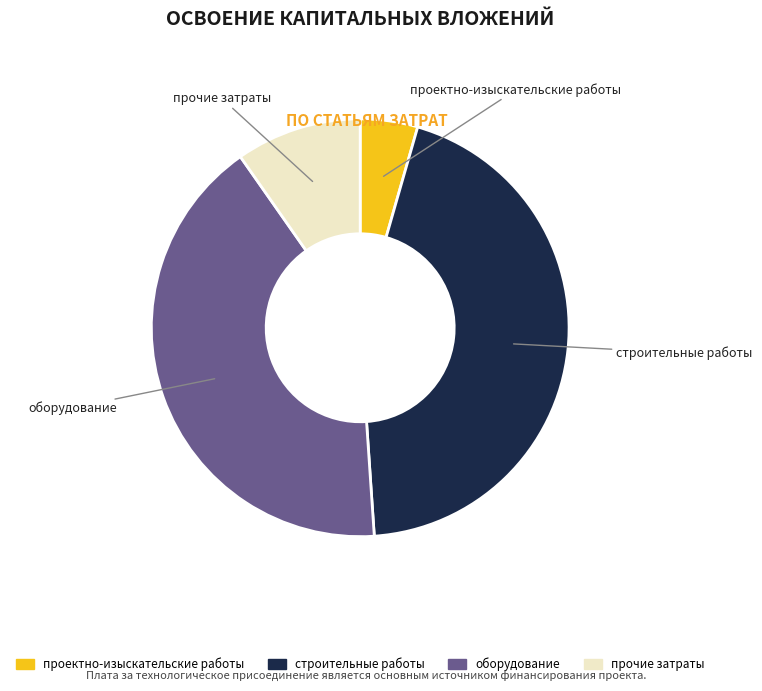

Which category has the smallest portion of the pie?

проектно-изыскательские работы